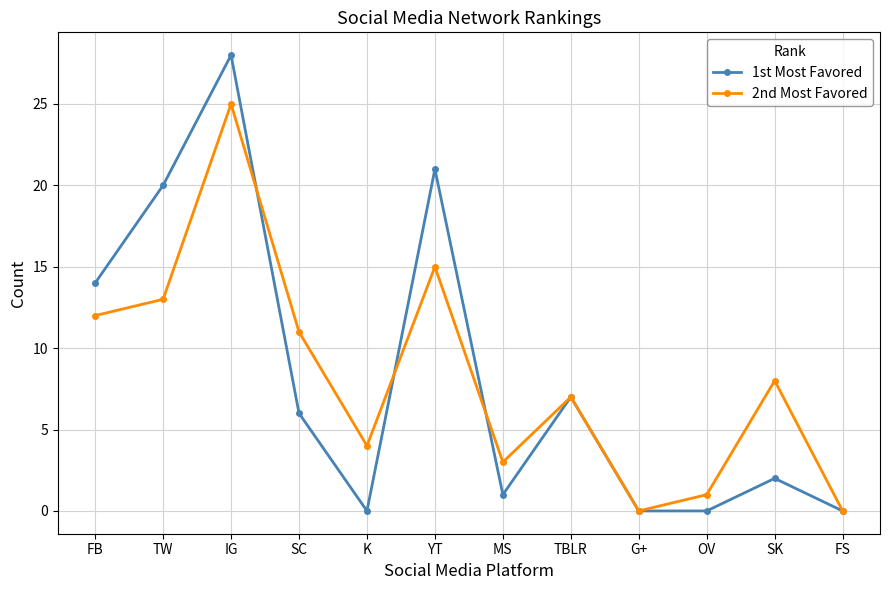

Reading right to left, extract all data points from this chart.

1st Most Favored: 0	2	0	0	7	1	21	0	6	28	20	14
2nd Most Favored: 0	8	1	0	7	3	15	4	11	25	13	12